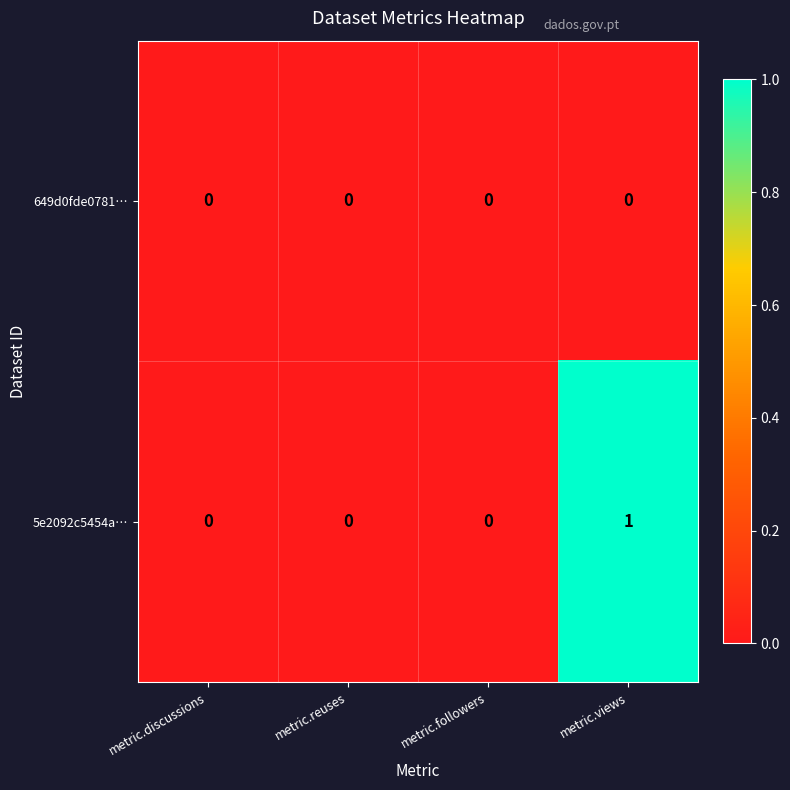

Which series has the largest total across all categories?

5e2092c5454a…